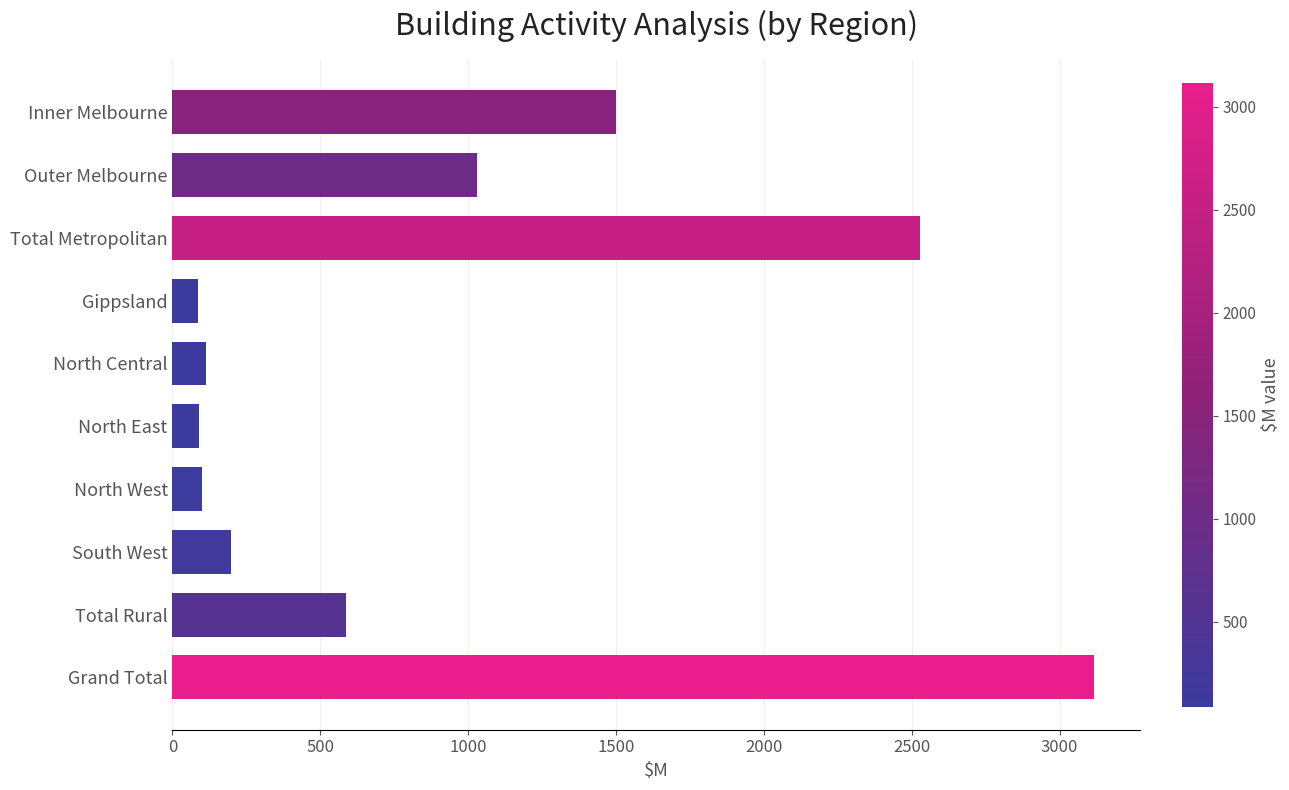

What is the sum of all values?

9348.0